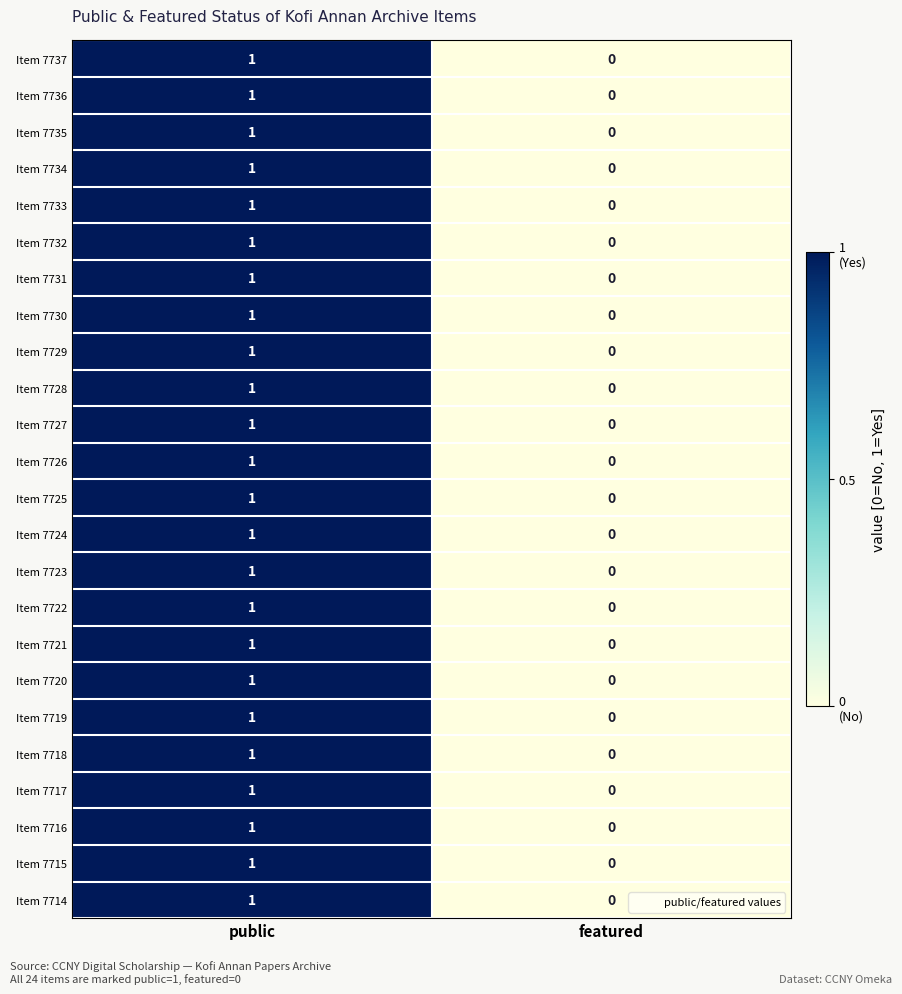

At which label does Item 7716 reach its peak?

public